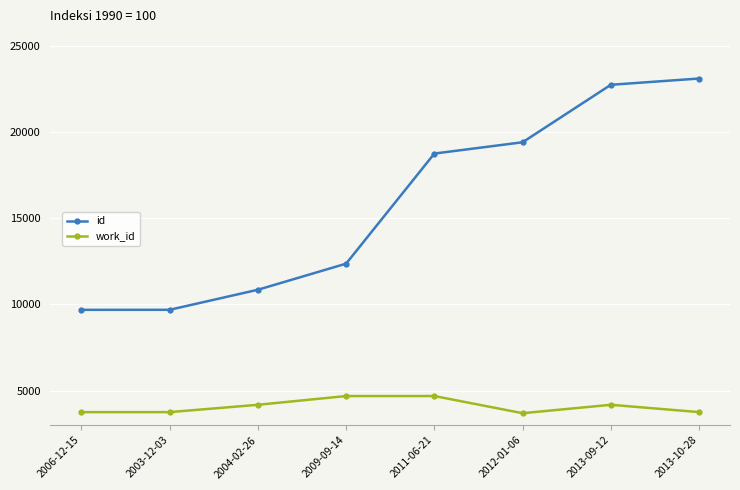

True or false: id and work_id intersect in this chart.

False